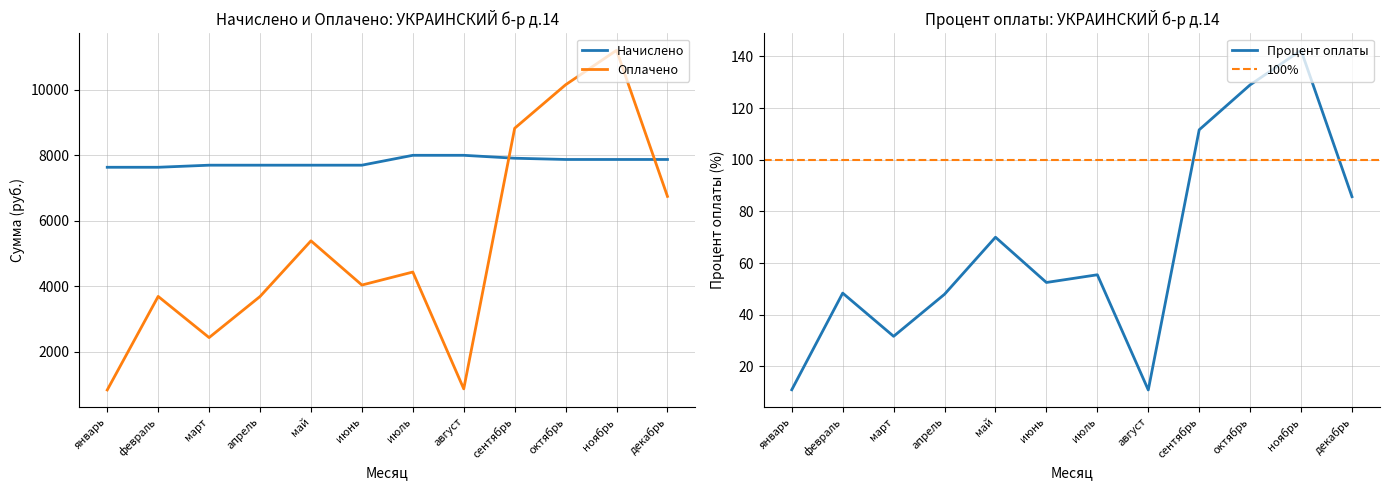

Where is the first local maximum for Процент оплаты?

февраль